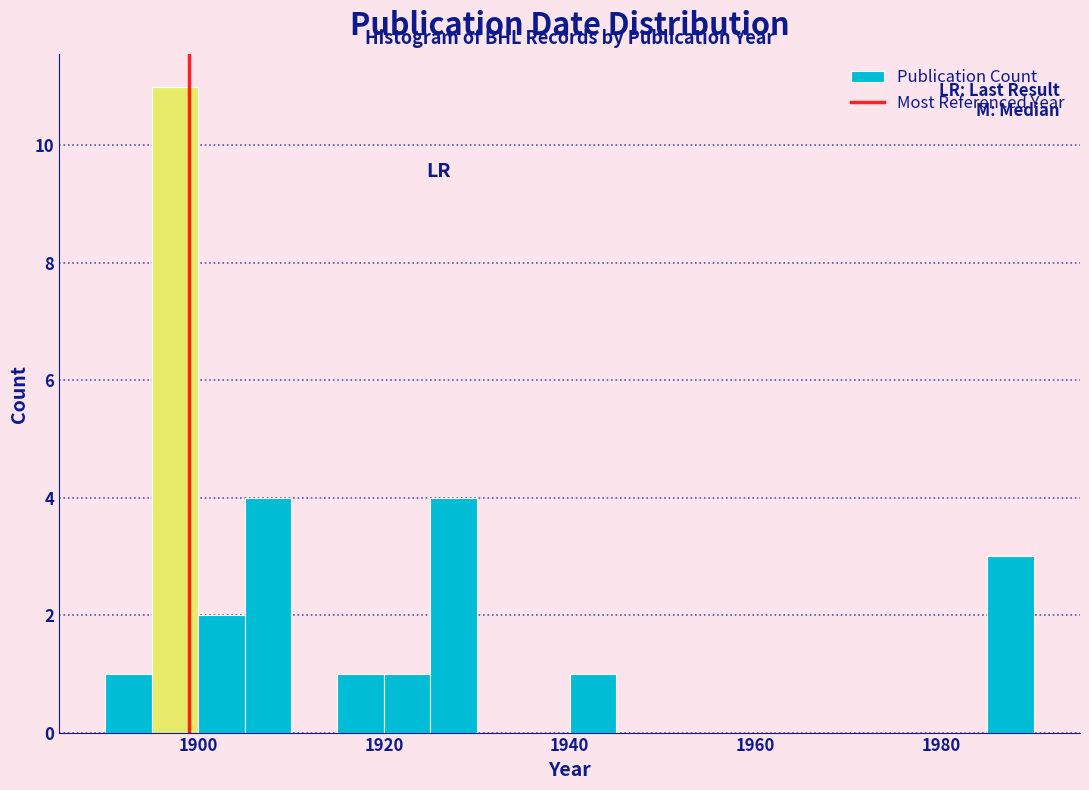

Around what value on the x-axis is the tallest bar? Give the approximate position of its centre, as read against the axis.

1898